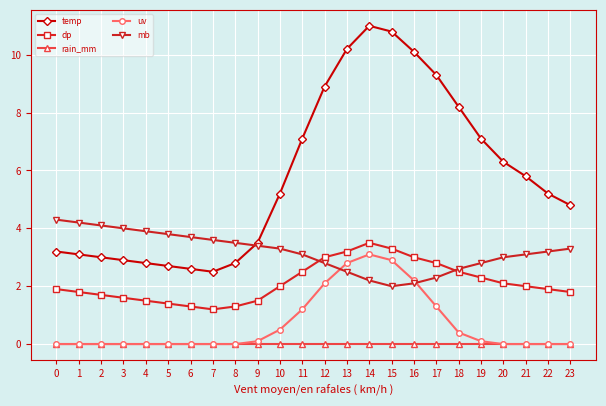

At which label is mb closest to 3?

20